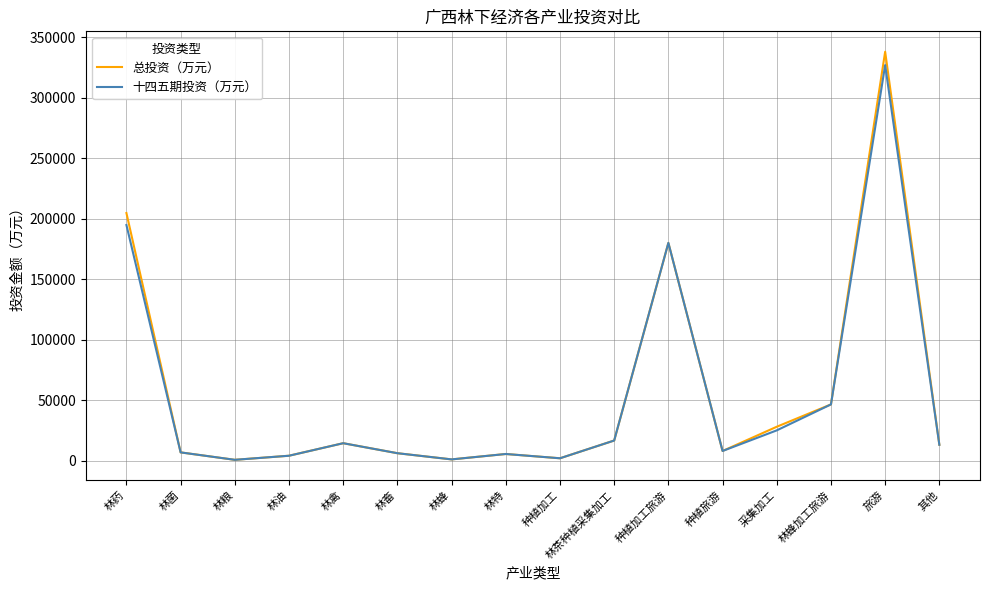

True or false: 十四五期投资（万元） has a value of 59961.7 at 种植加工旅游.

False